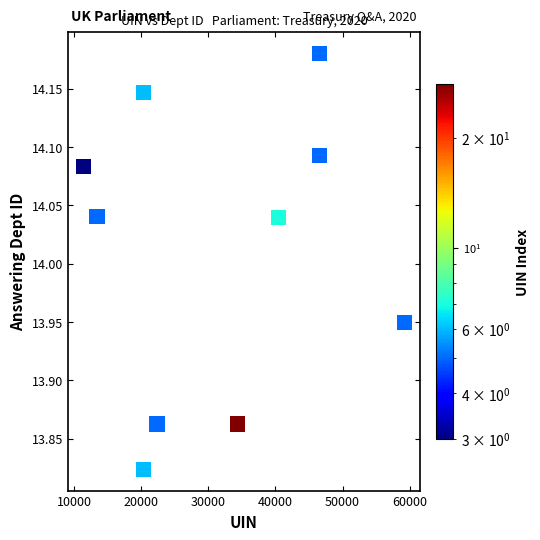

What is the range of X values (max minus min)?

47731.0